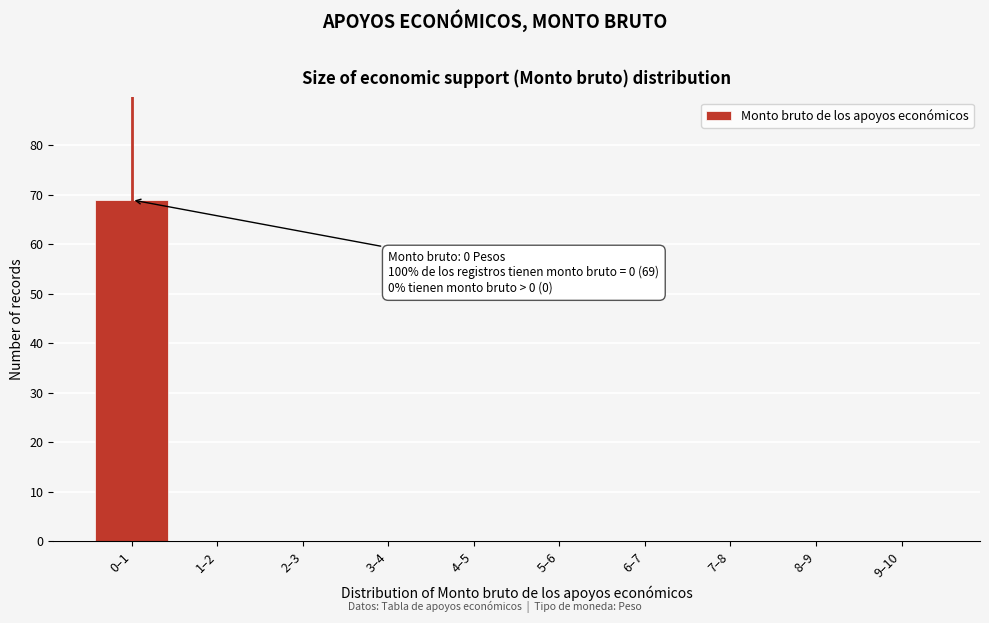

Reading right to left, what are all the values shown in this chart?

9–10=0	8–9=0	7–8=0	6–7=0	5–6=0	4–5=0	3–4=0	2–3=0	1–2=0	0–1=69